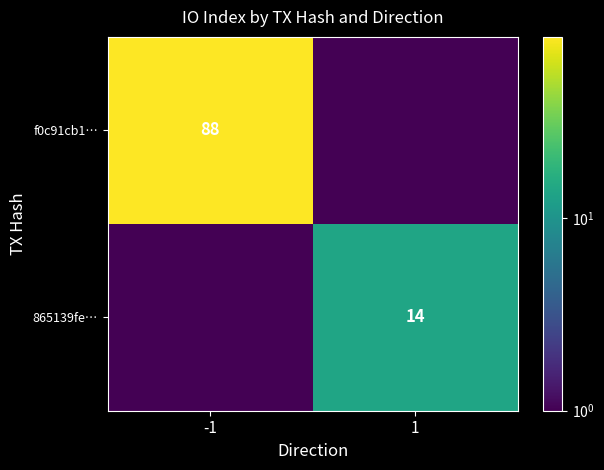

The value of 865139fe… at 1 is 3.7. True or false?

False